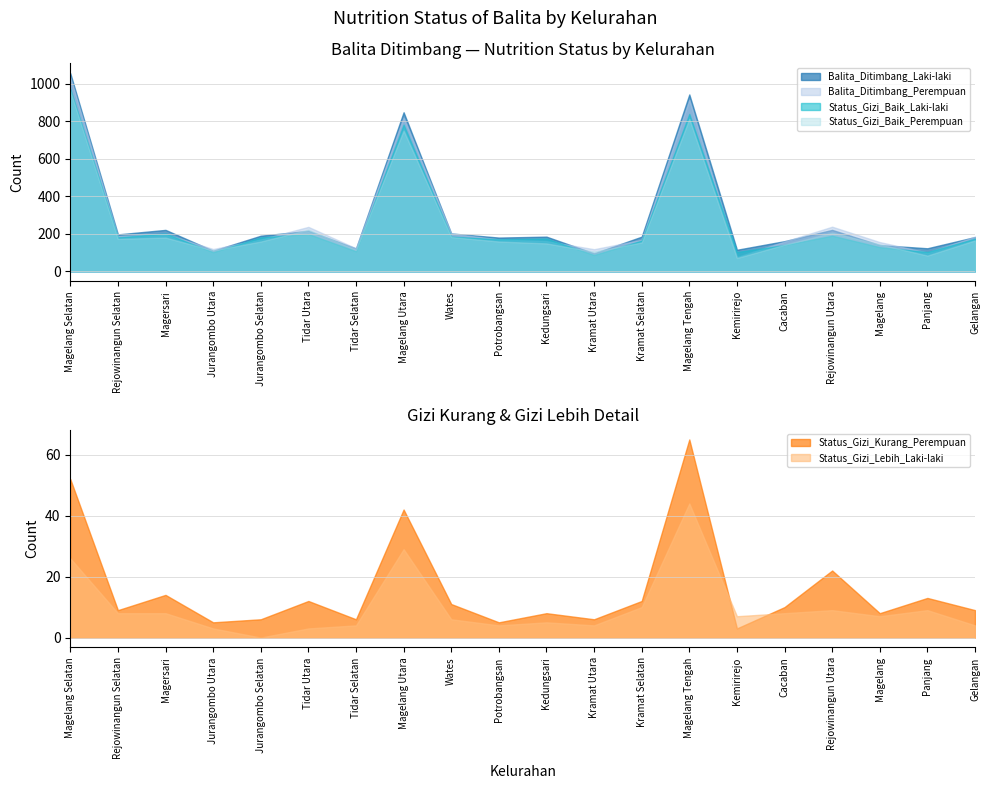

True or false: Status_Gizi_Baik_Perempuan has more than 1 points higher than both neighbors.

True